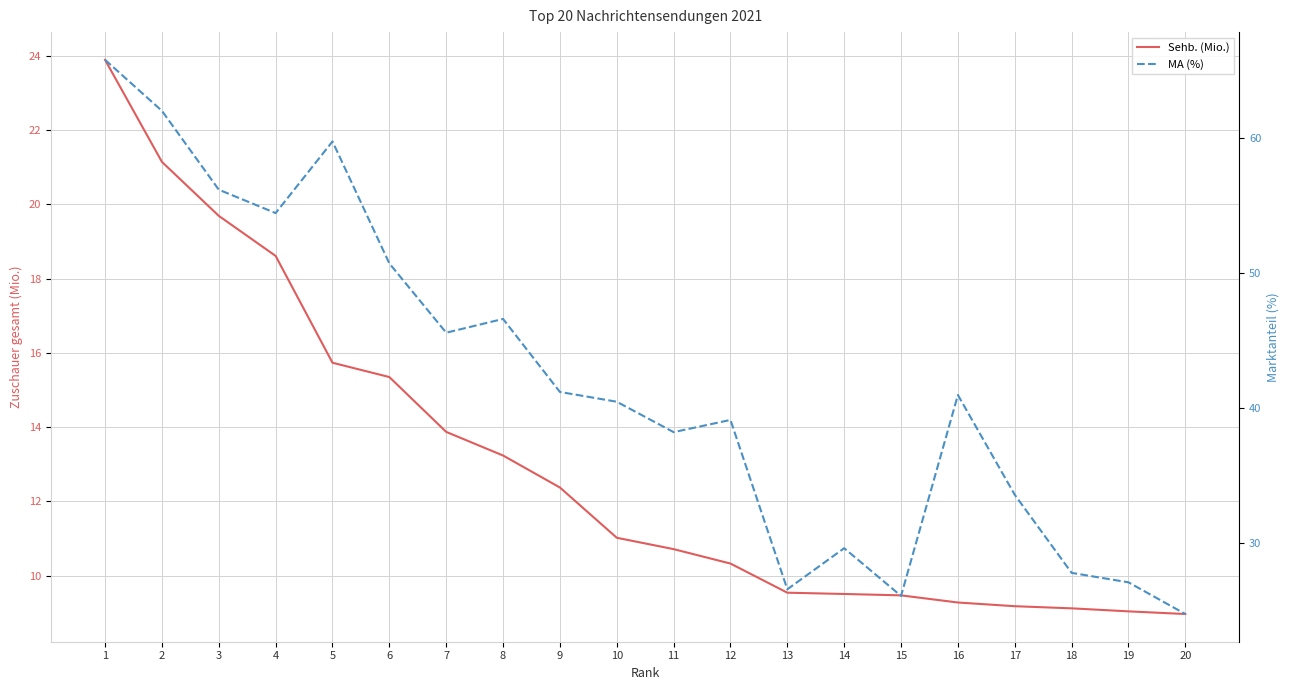

True or false: MA (%) and Sehb. (Mio.) intersect in this chart.

False